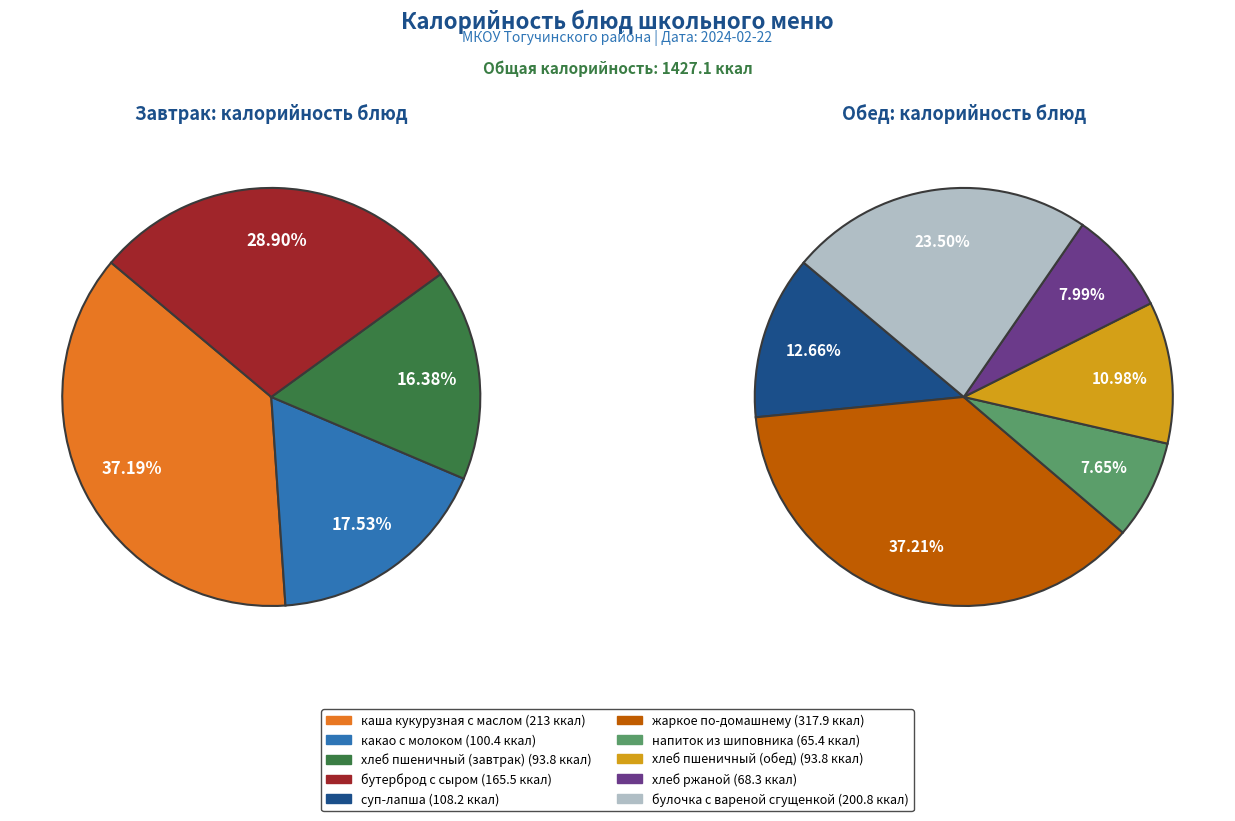

Rank the categories by value from highest to lowest.

жаркое по-домашнему, каша кукурузная с маслом, булочка с вареной сгущенкой, бутерброд с сыром, суп-лапша, какао с молоком, хлеб пшеничный (завтрак), хлеб пшеничный (обед), хлеб ржаной, напиток из шиповника